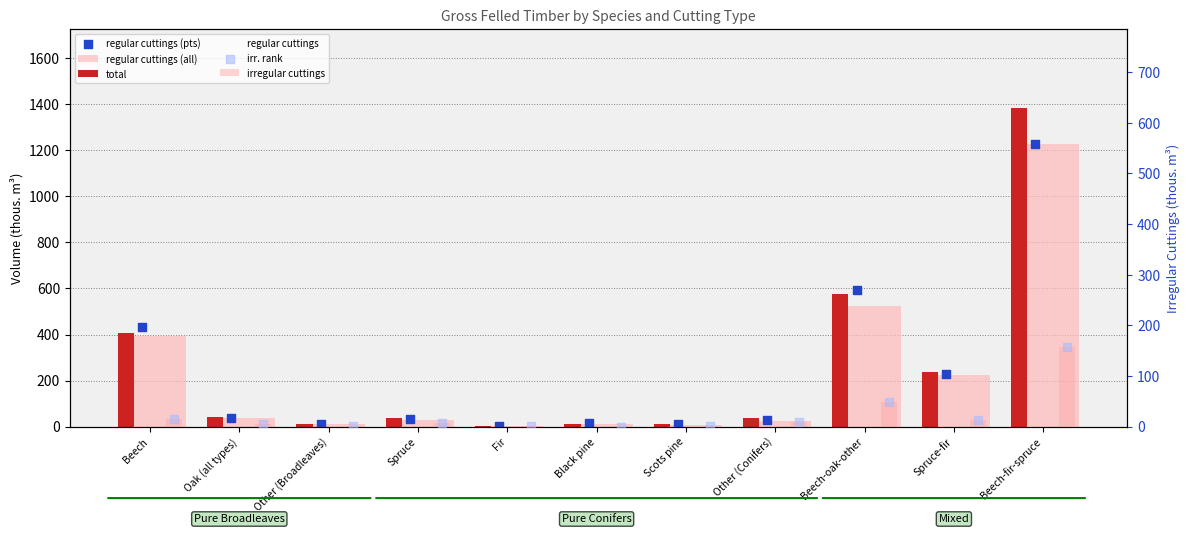

Is the value of regular cuttings at Other (Broadleaves) greater than the value of total at Oak (all types)?

No